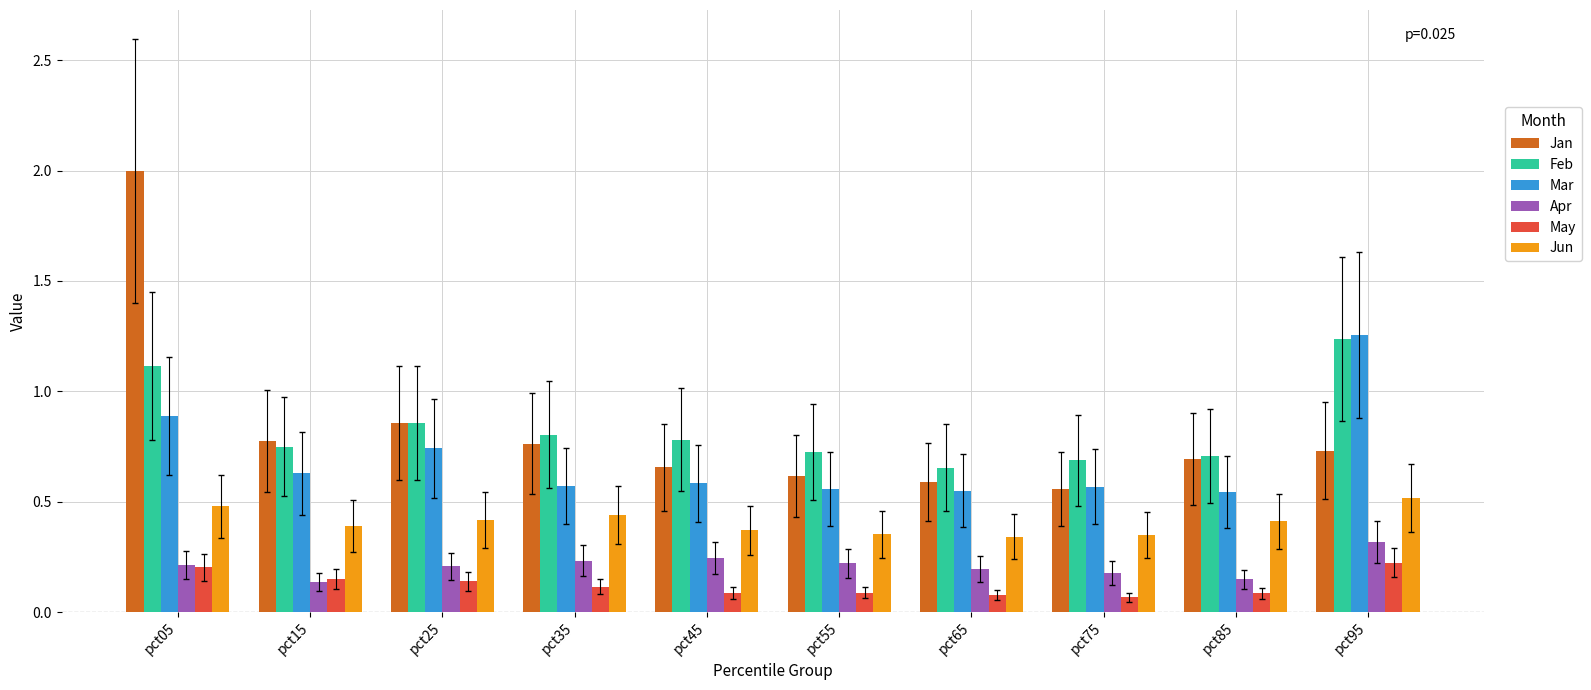

What is the sum of all Jun values?

4.1